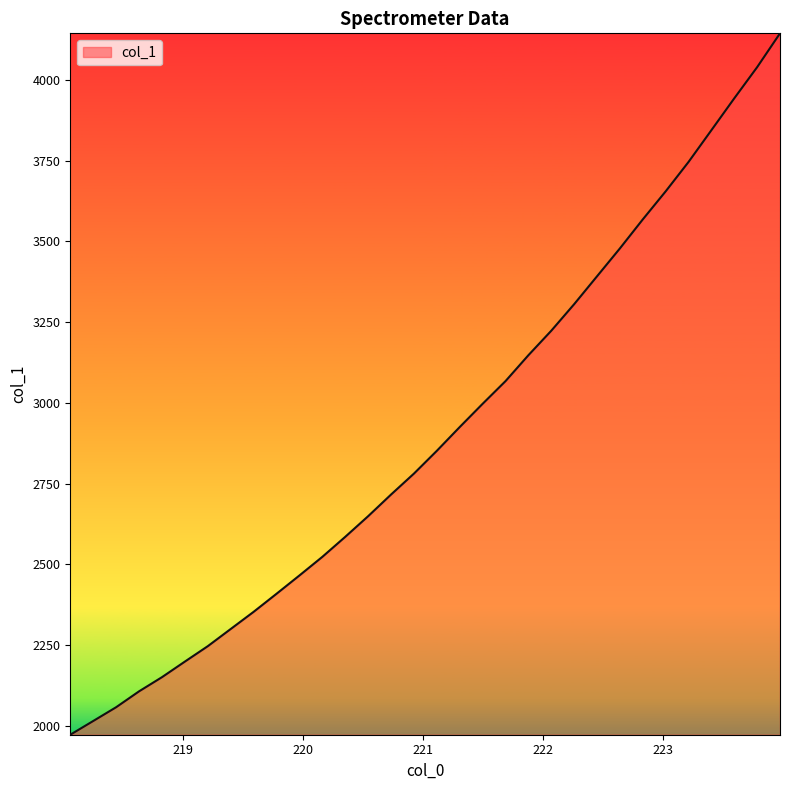

What is the minimum value shown in the chart?

1971.5